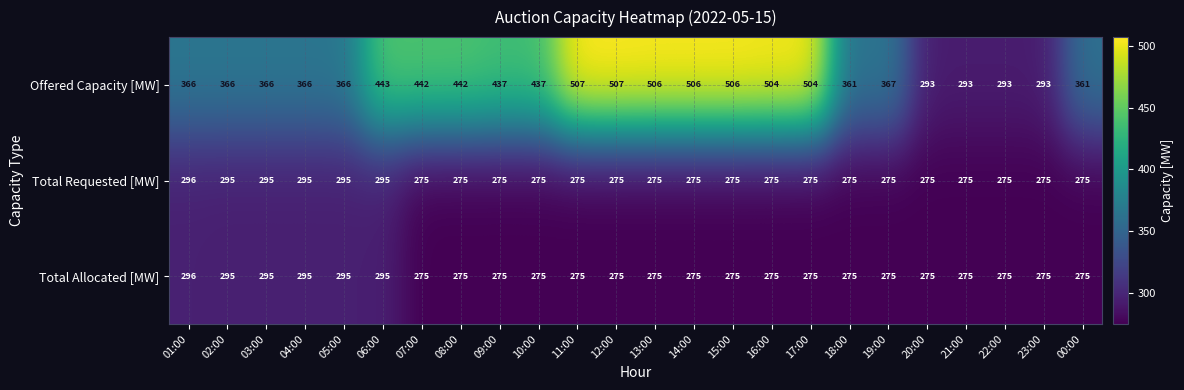

What is the minimum value shown in the chart?

275